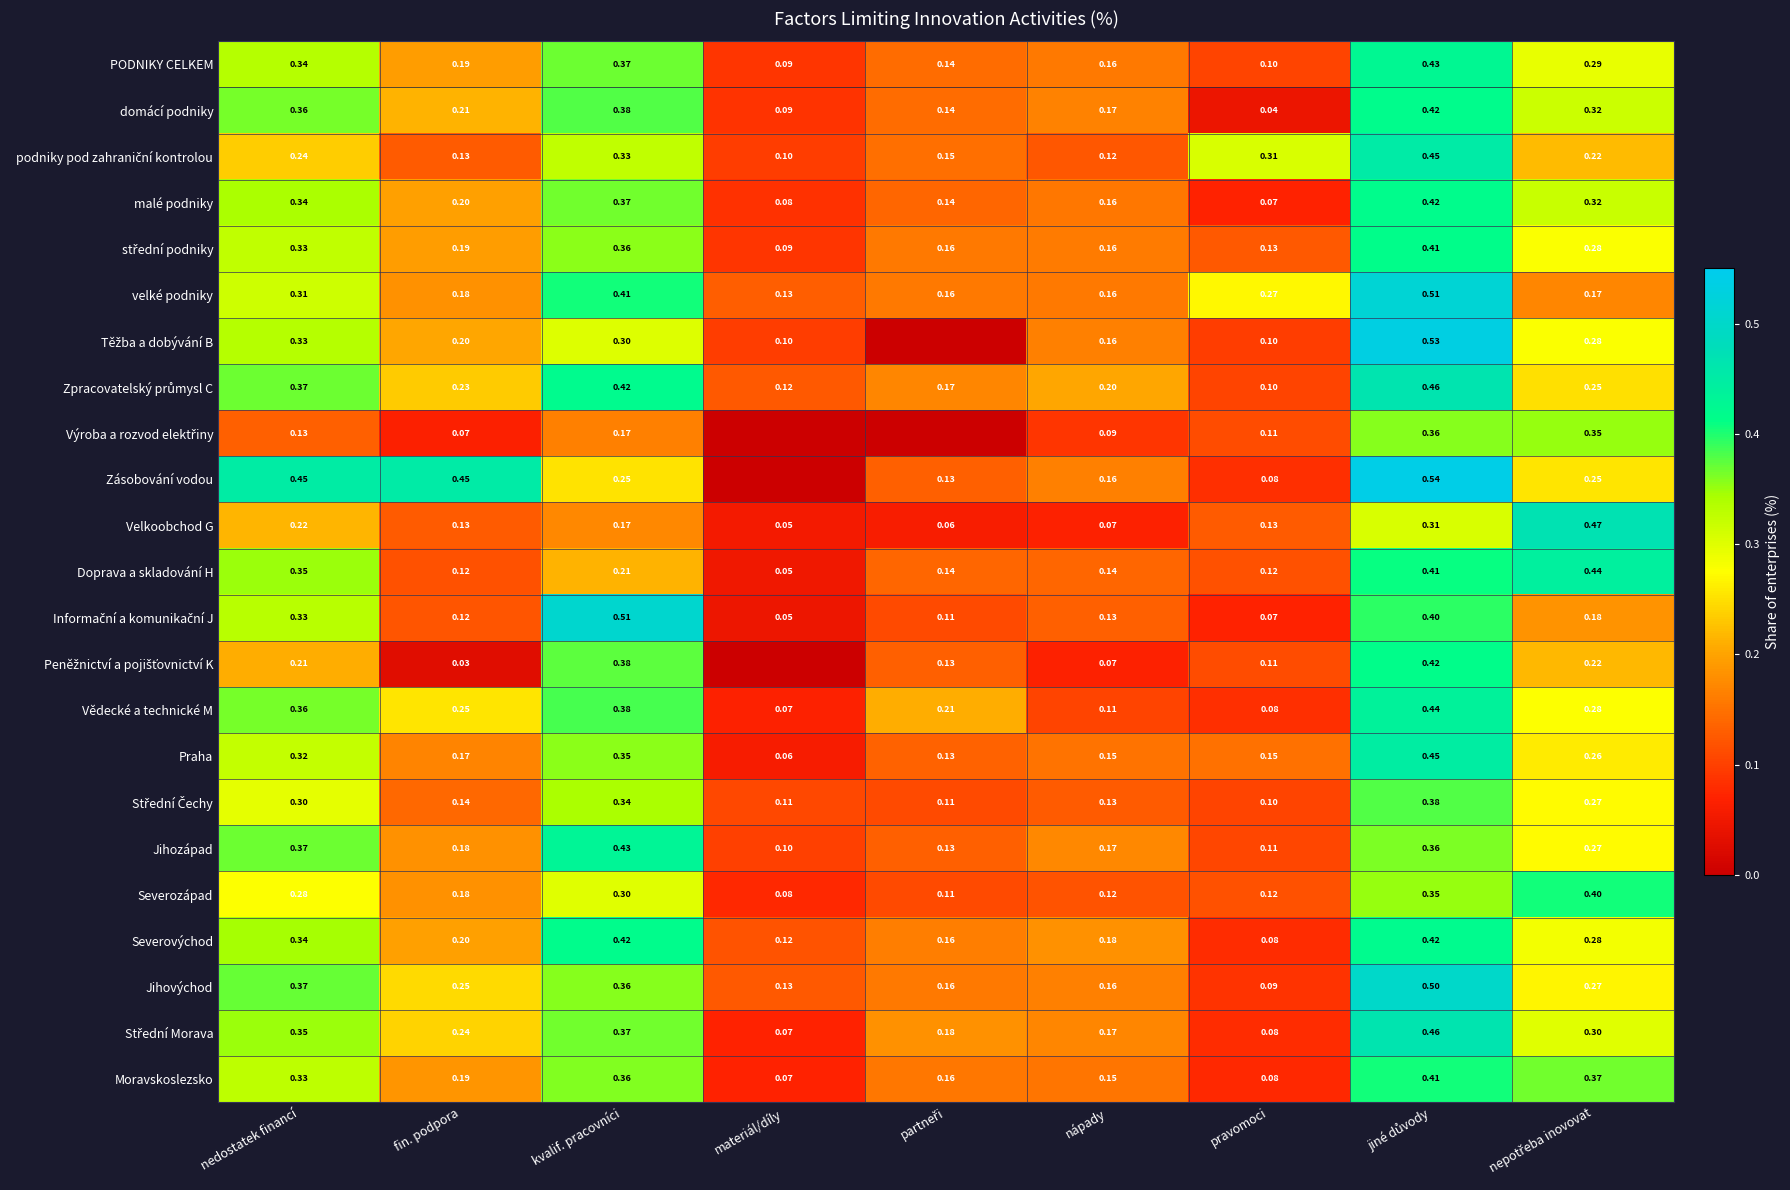

Between nedostatek financí and nápady, which series saw the biggest shift?

Zásobování vodou